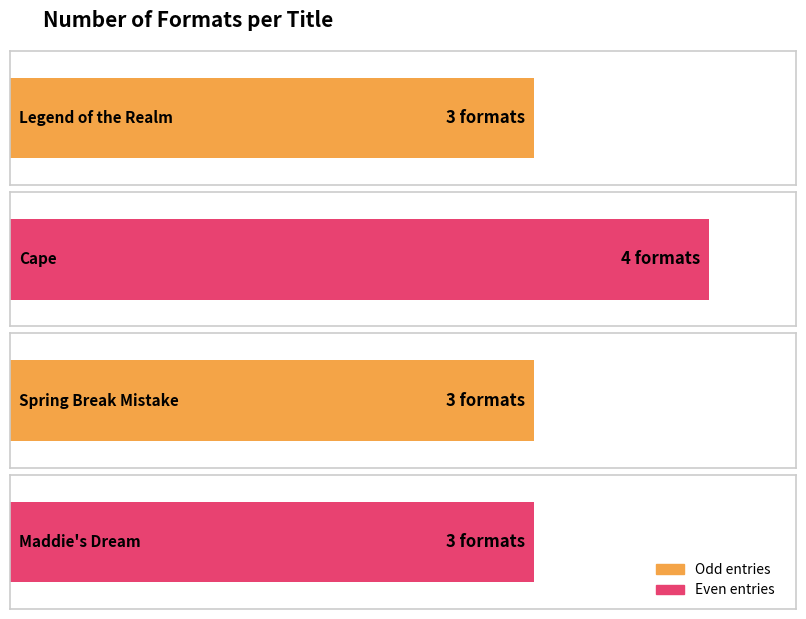

The value at Legend of the Realm is 3. True or false?

True